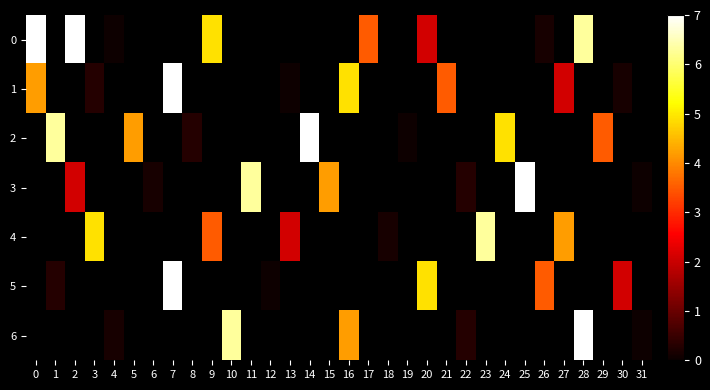

Rank the series by their average value, from highest to lowest.

0, 1, 2, 3, 4, 5, 6